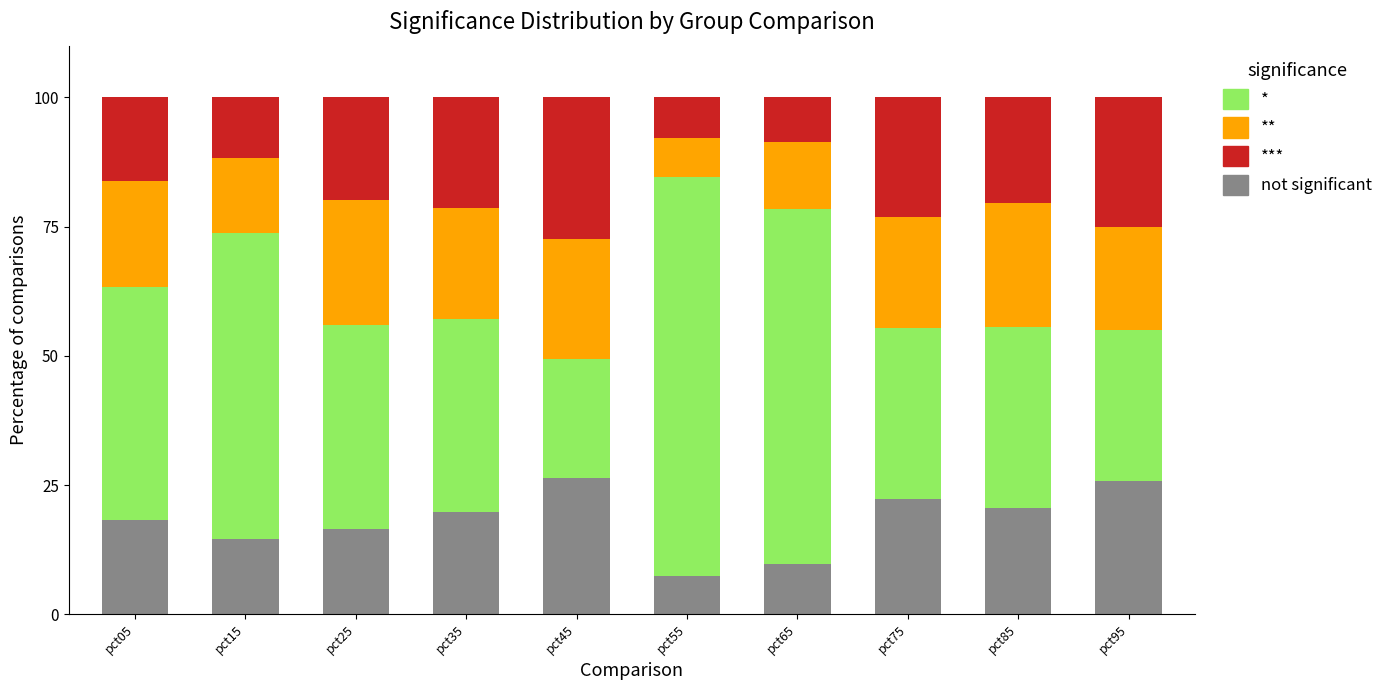

How many categories are shown in the chart?

10